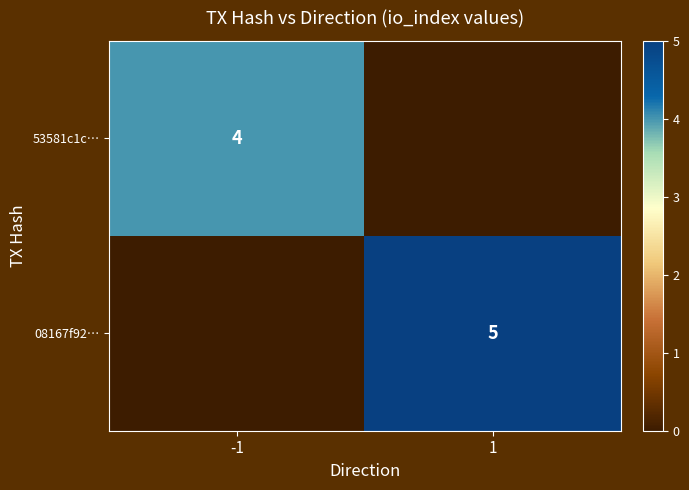

Is it true that 53581c1c… equals 4 at -1?

True